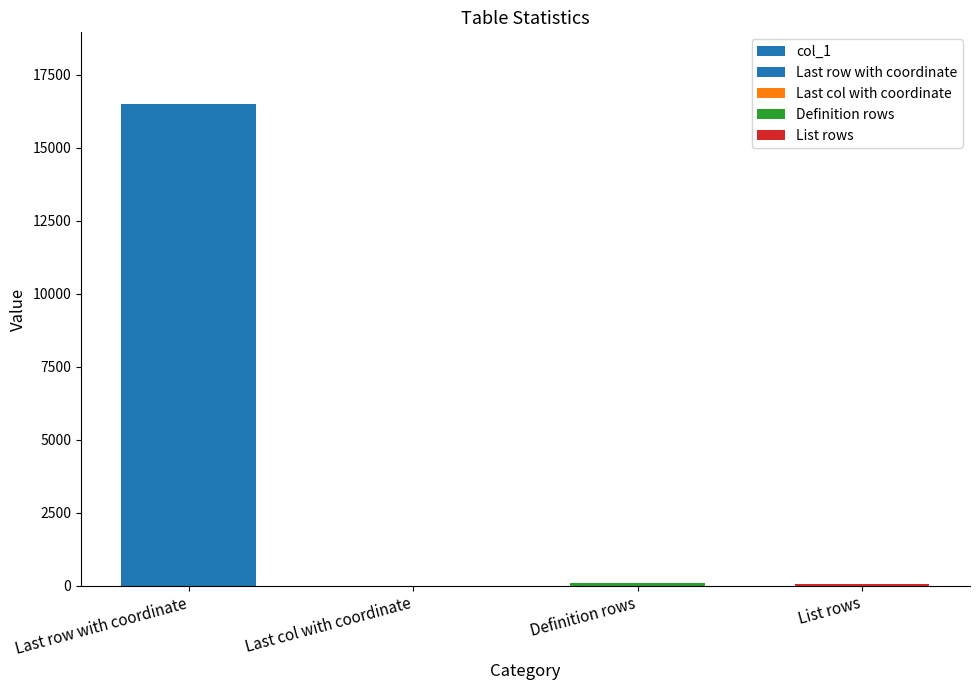

What is the value of the 2nd bar from the left?

1